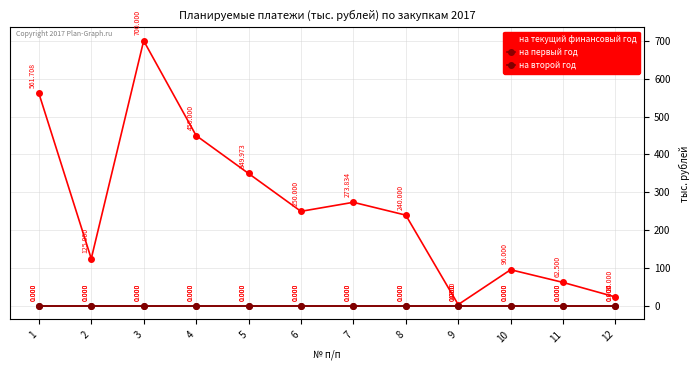

True or false: на первый год and на второй год cross at least once.

False